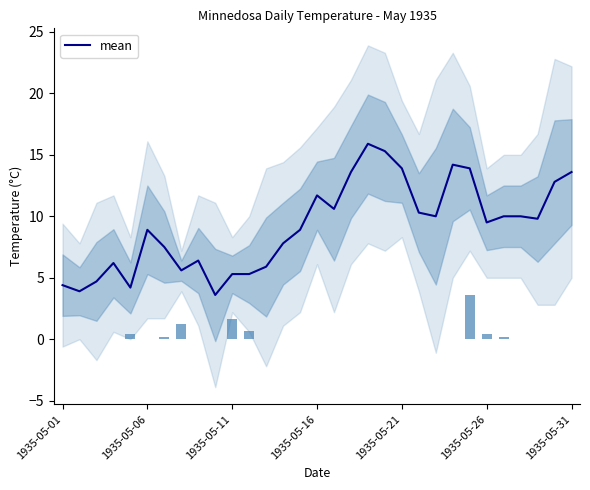

The value of mean at 1935-05-21 is 5.5. True or false?

False